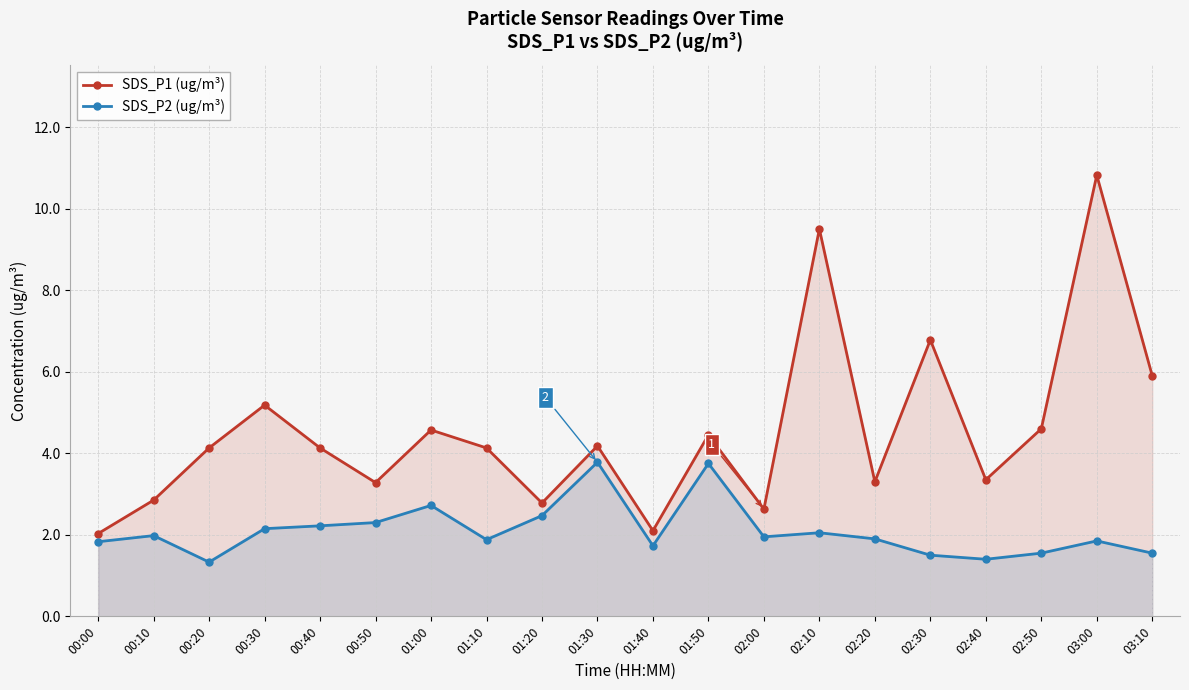

Is the value of SDS_P2 (ug/m³) at 02:10 greater than the value of SDS_P1 (ug/m³) at 02:00?

No